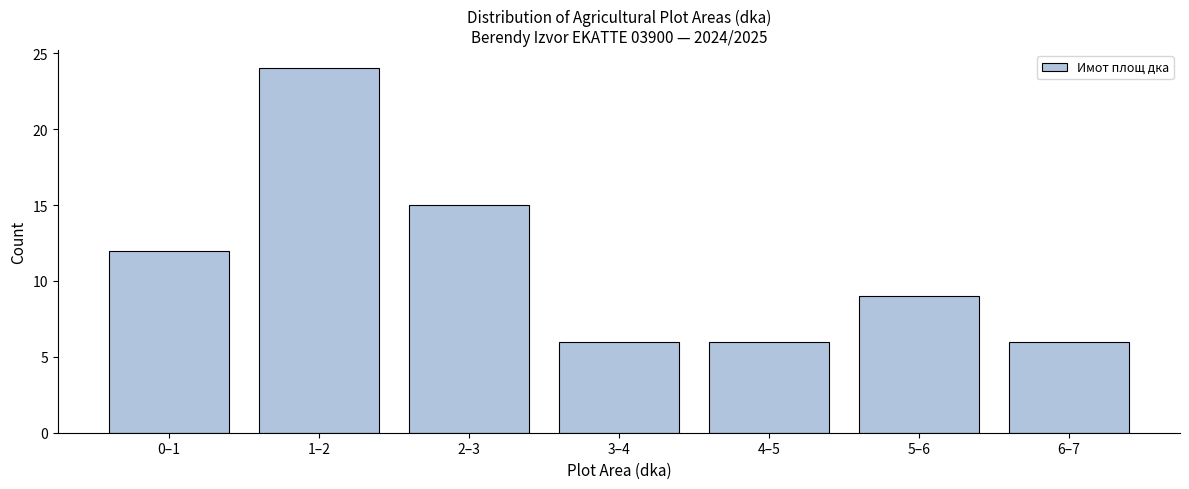

Reading left to right, extract all data points from this chart.

0–1=12	1–2=24	2–3=15	3–4=6	4–5=6	5–6=9	6–7=6